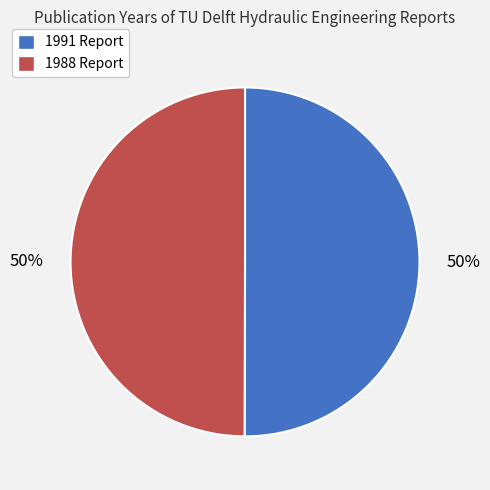

To the nearest percent, what is the average slice percentage?

50%